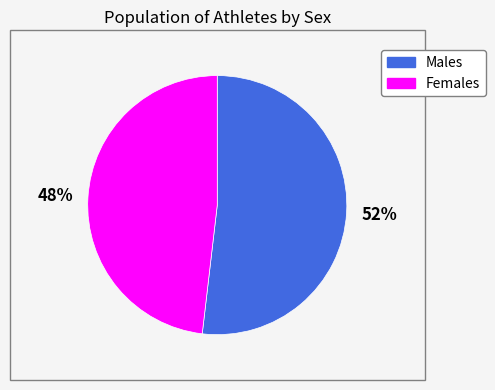

To the nearest percent, what is the average slice percentage?

50%